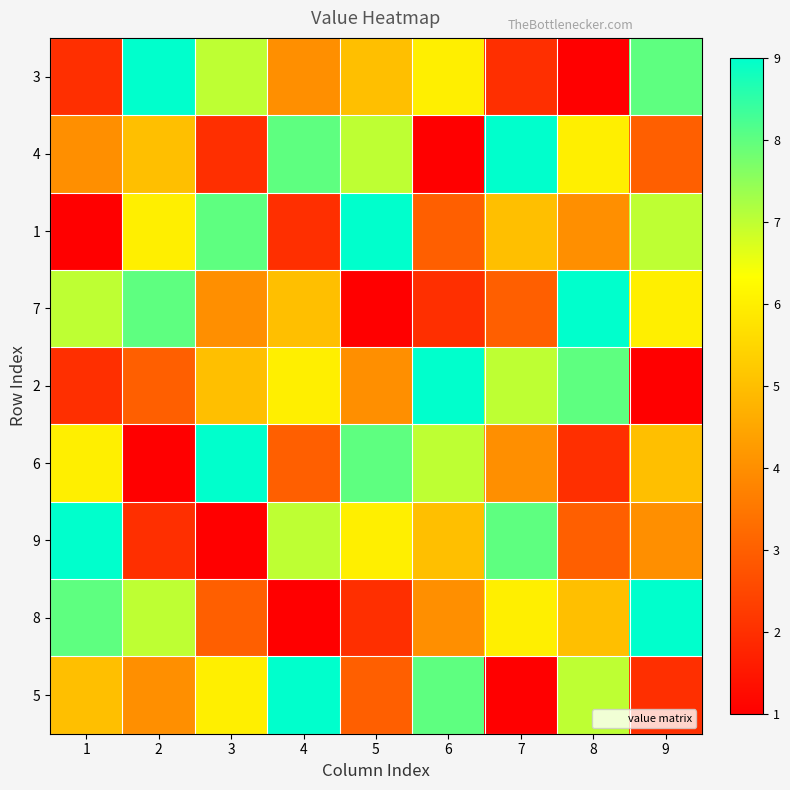

Reading left to right, transcribe all the data shown in this chart.

3: 1=2	2=9	3=7	4=4	5=5	6=6	7=2	8=1	9=8
4: 1=4	2=5	3=2	4=8	5=7	6=1	7=9	8=6	9=3
1: 1=1	2=6	3=8	4=2	5=9	6=3	7=5	8=4	9=7
7: 1=7	2=8	3=4	4=5	5=1	6=2	7=3	8=9	9=6
2: 1=2	2=3	3=5	4=6	5=4	6=9	7=7	8=8	9=1
6: 1=6	2=1	3=9	4=3	5=8	6=7	7=4	8=2	9=5
9: 1=9	2=2	3=1	4=7	5=6	6=5	7=8	8=3	9=4
8: 1=8	2=7	3=3	4=1	5=2	6=4	7=6	8=5	9=9
5: 1=5	2=4	3=6	4=9	5=3	6=8	7=1	8=7	9=2